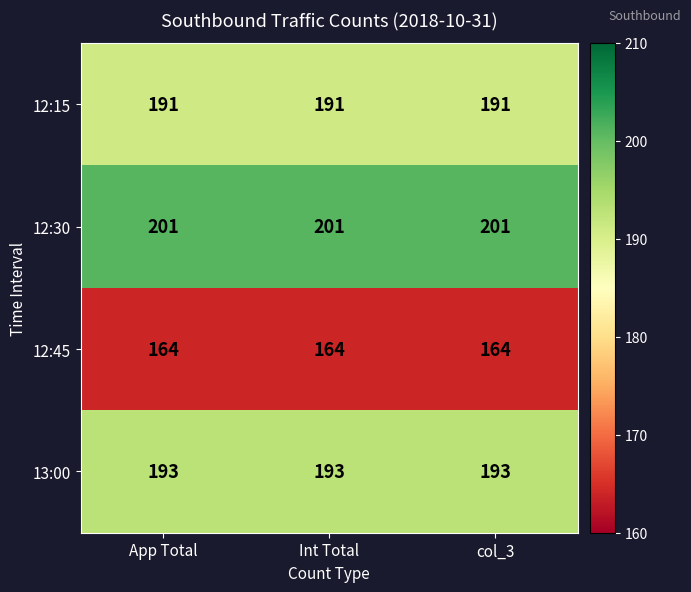

What is the greatest value displayed?

201